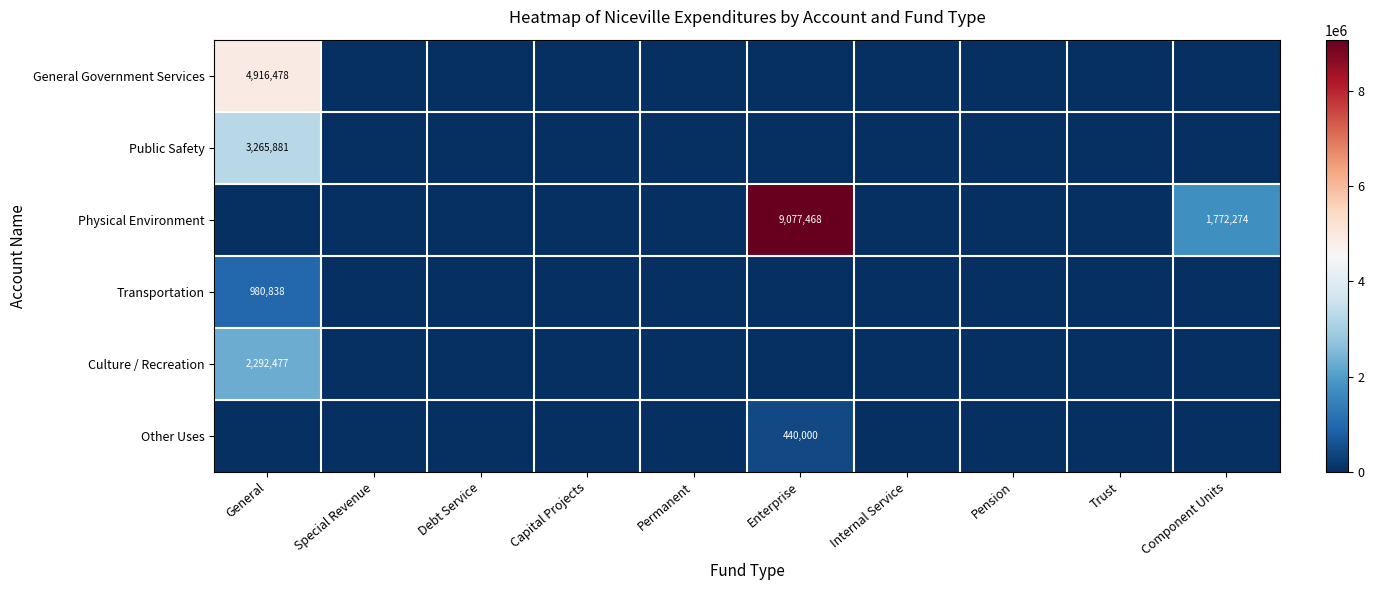

The value of Physical Environment at Enterprise is 4105823. True or false?

False